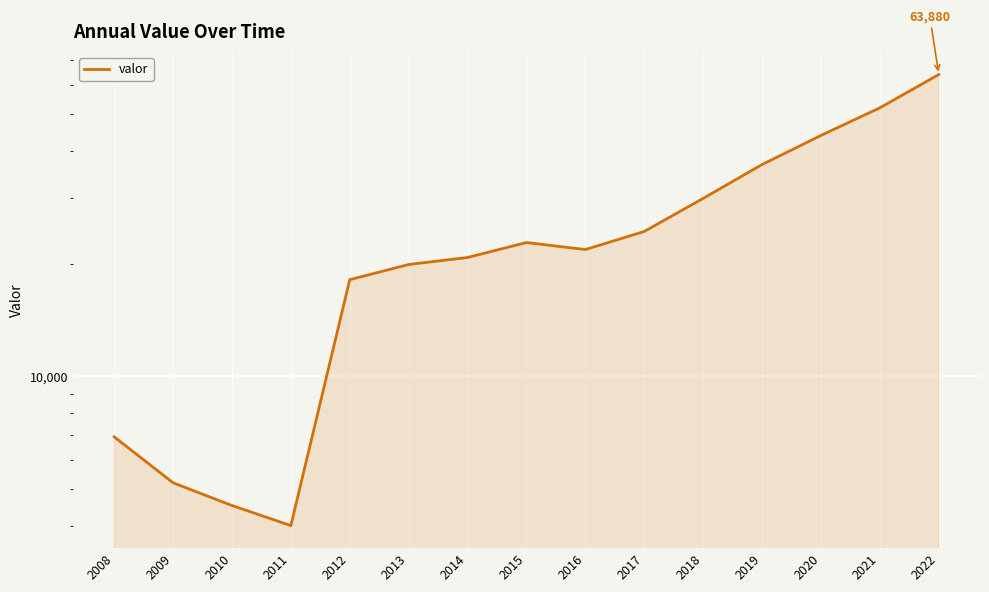

Reading right to left, transcribe all the data shown in this chart.

63880	52083	43956	36760	29858	24367	21806	22770	20769	19895	18124	4002	4528	5206	6904